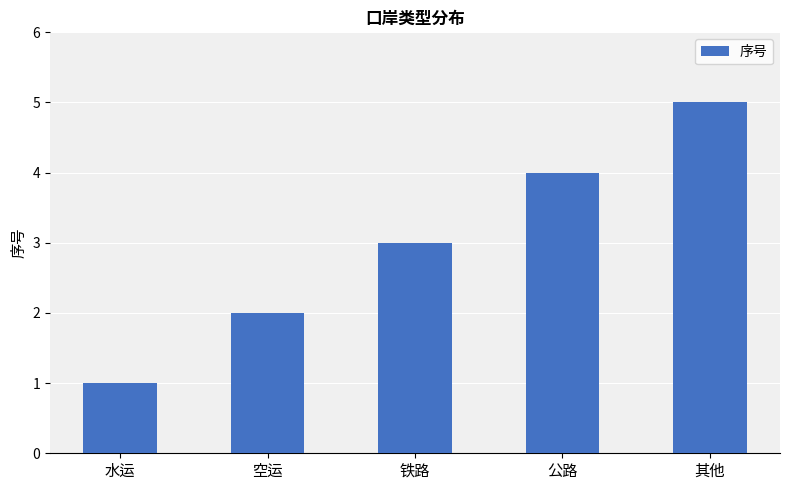

What is the difference between the values at 铁路 and 公路?

1